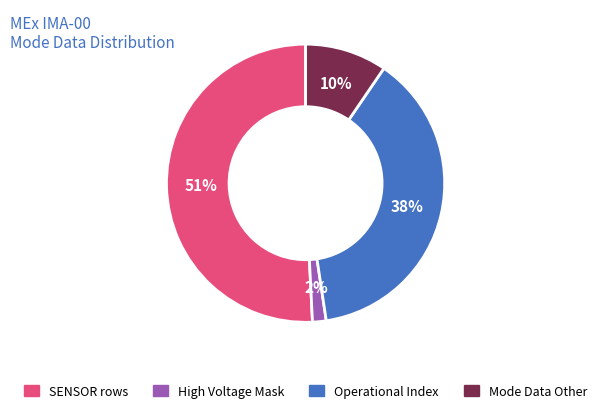

Is there a majority slice in this chart?

Yes